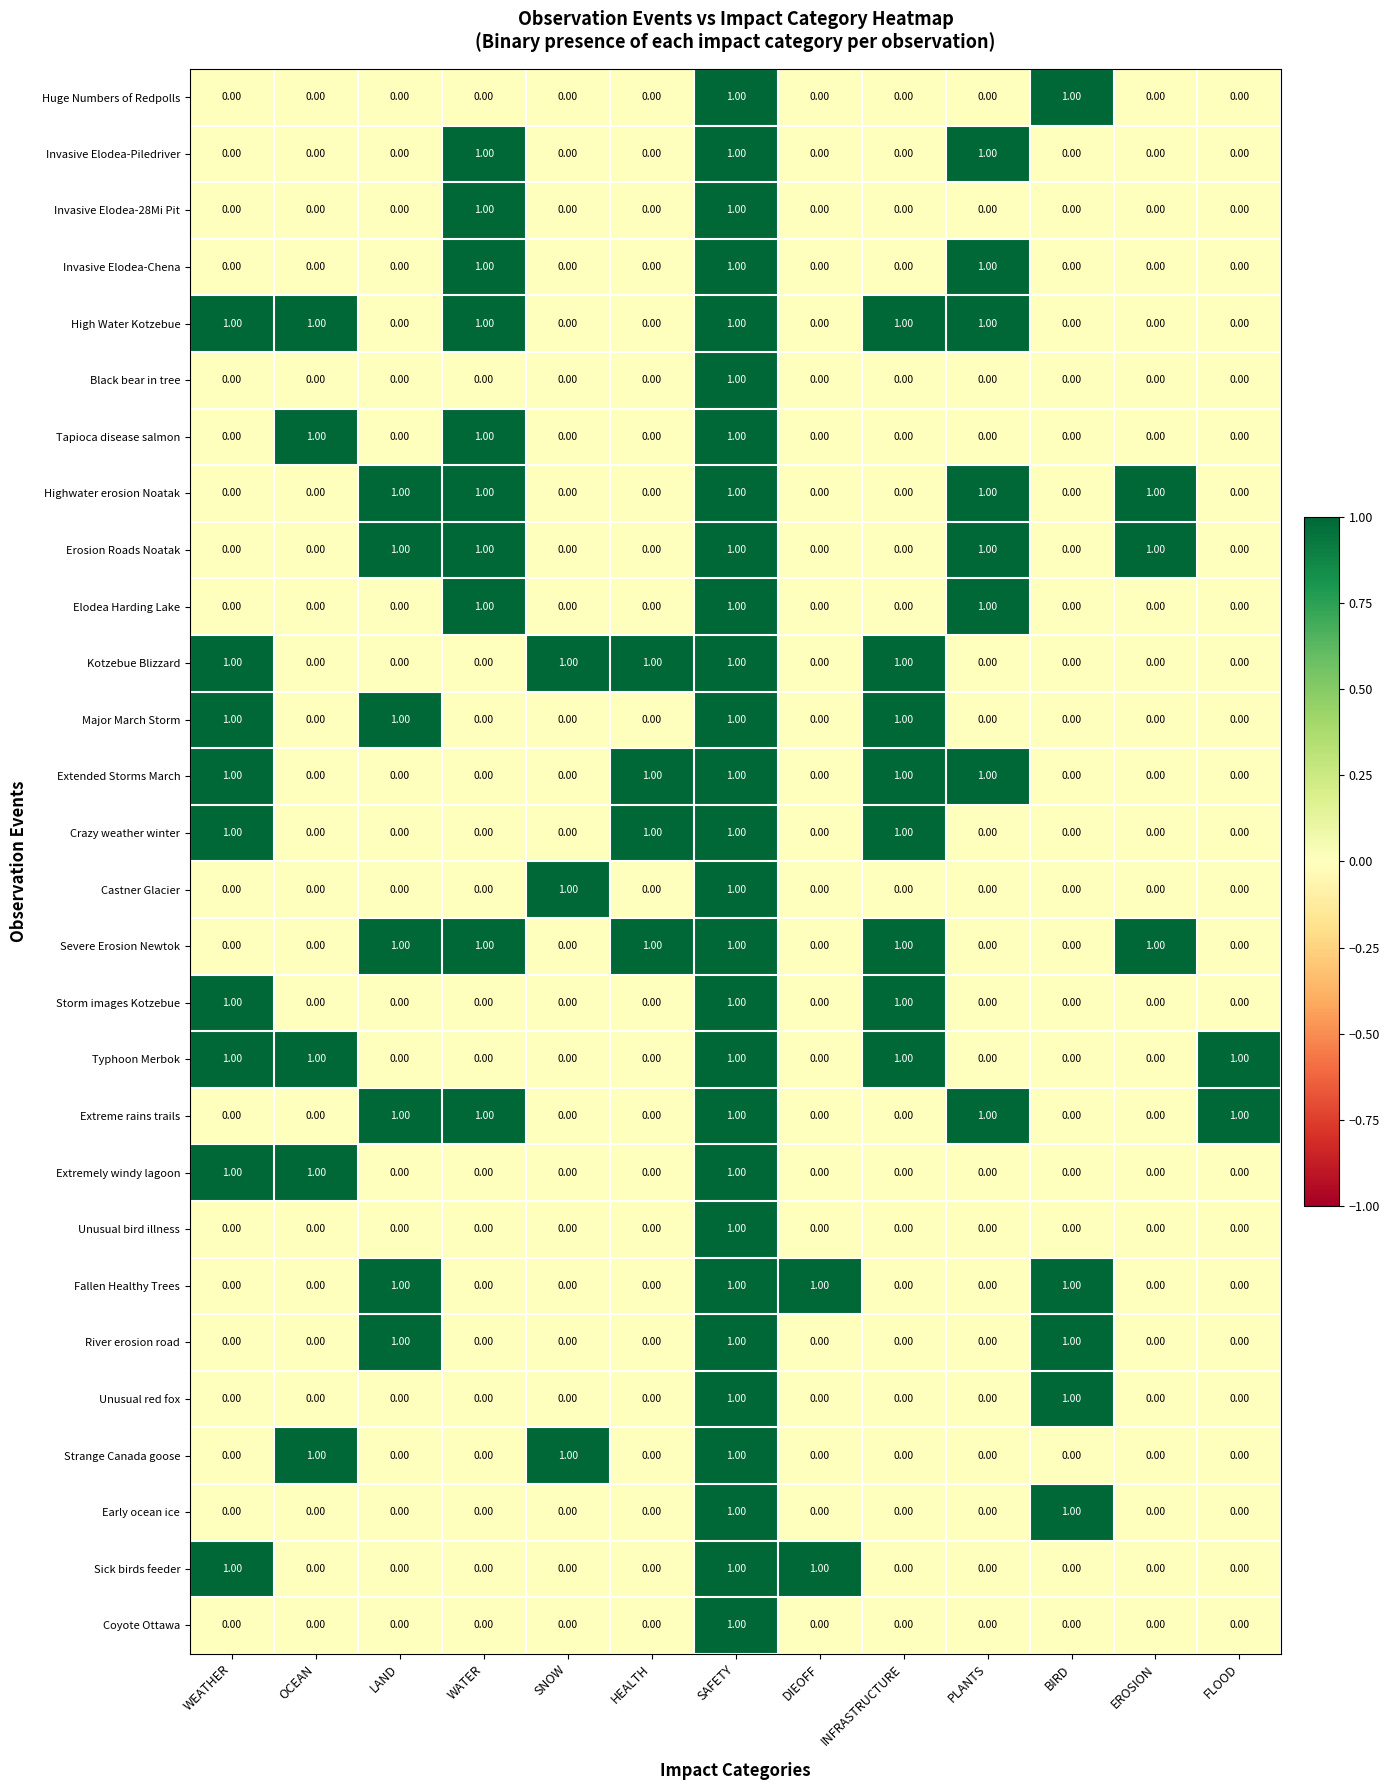

At which category is the sum across all series the highest?

SAFETY